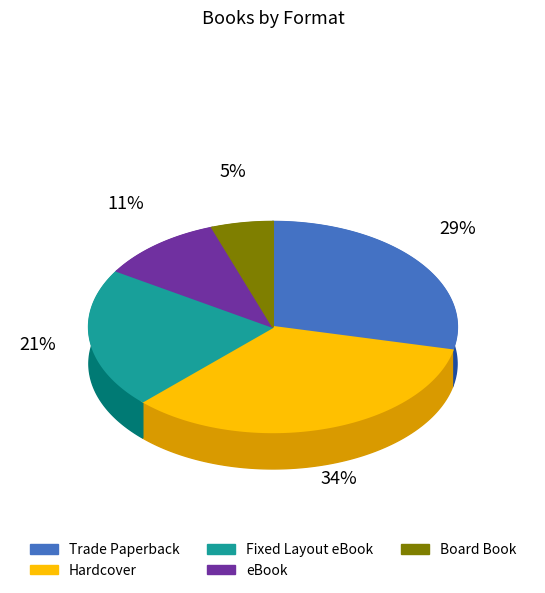

Is it true that Fixed Layout eBook is 31% of the pie?

False